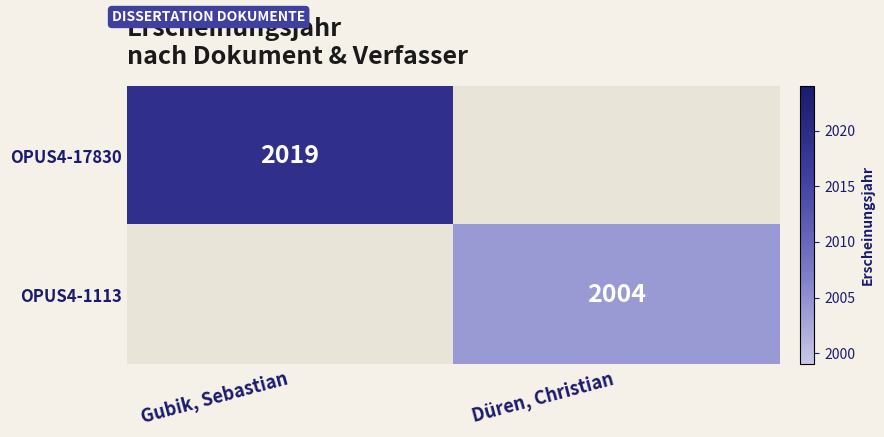

Is it true that OPUS4-17830 equals 2019 at Gubik, Sebastian?

True